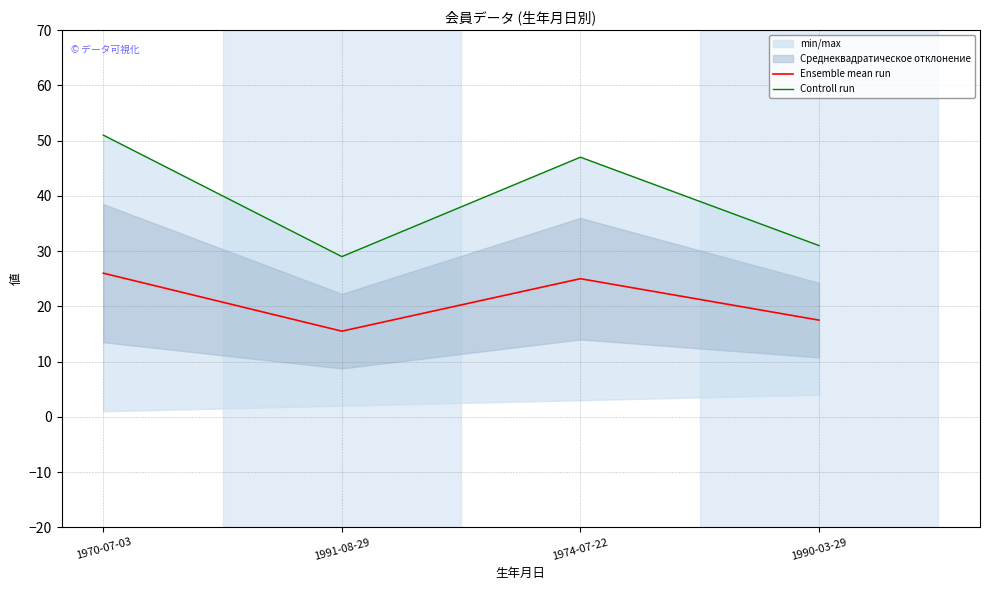

Reading left to right, transcribe all the data shown in this chart.

Ensemble mean run: 1970-07-03=26.0	1991-08-29=15.5	1974-07-22=25.0	1990-03-29=17.5
Controll run: 1970-07-03=51.0	1991-08-29=29.0	1974-07-22=47.0	1990-03-29=31.0